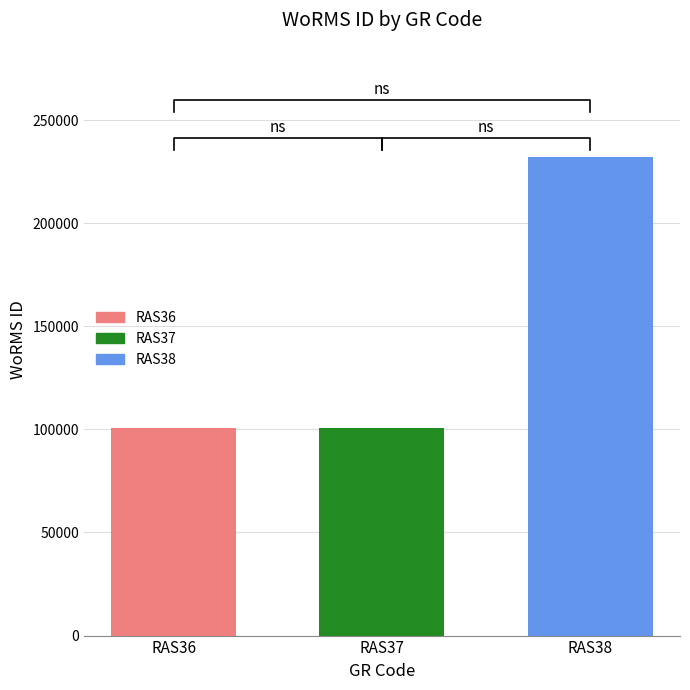

What is the value of the 3rd bar from the left?

231858